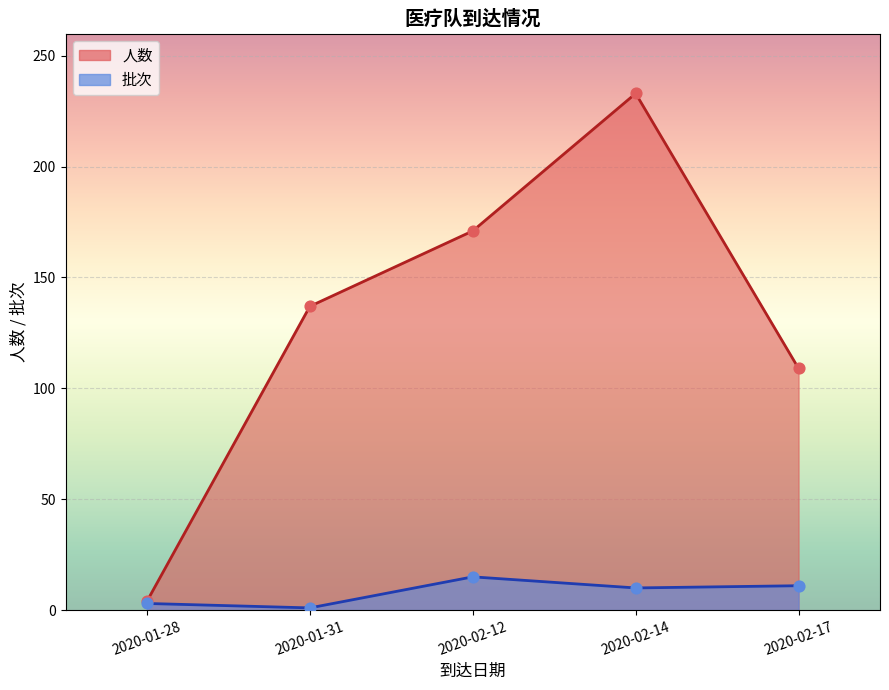

Which series has the largest total across all categories?

人数